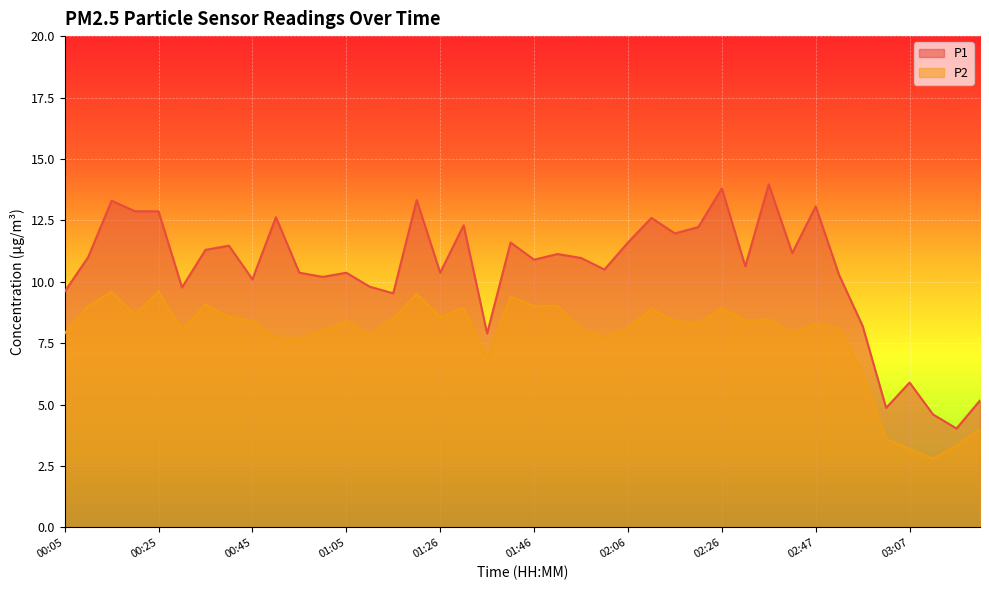

How many values in the P2 series are below 8?

13